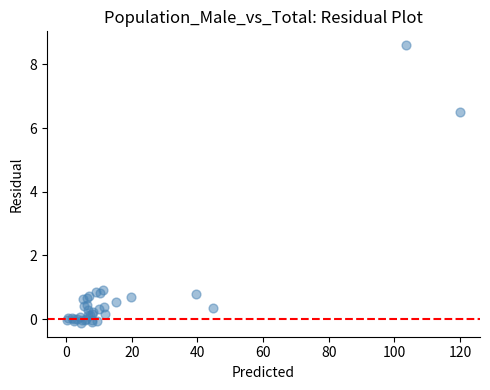

What Y value in the scatter plot is closest to 4?

6.5